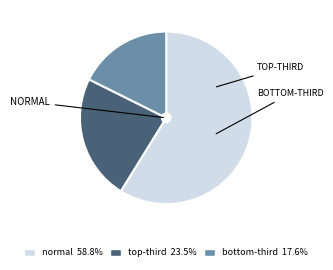

Is there any slice that represents more than half of the pie?

Yes